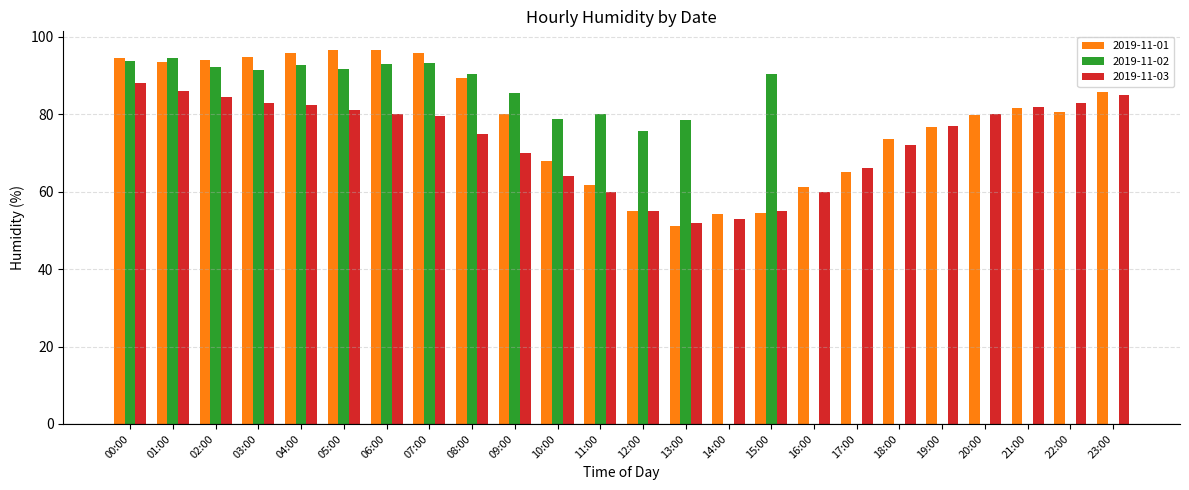

Read the 2019-11-03 value at 19:00.

77.0